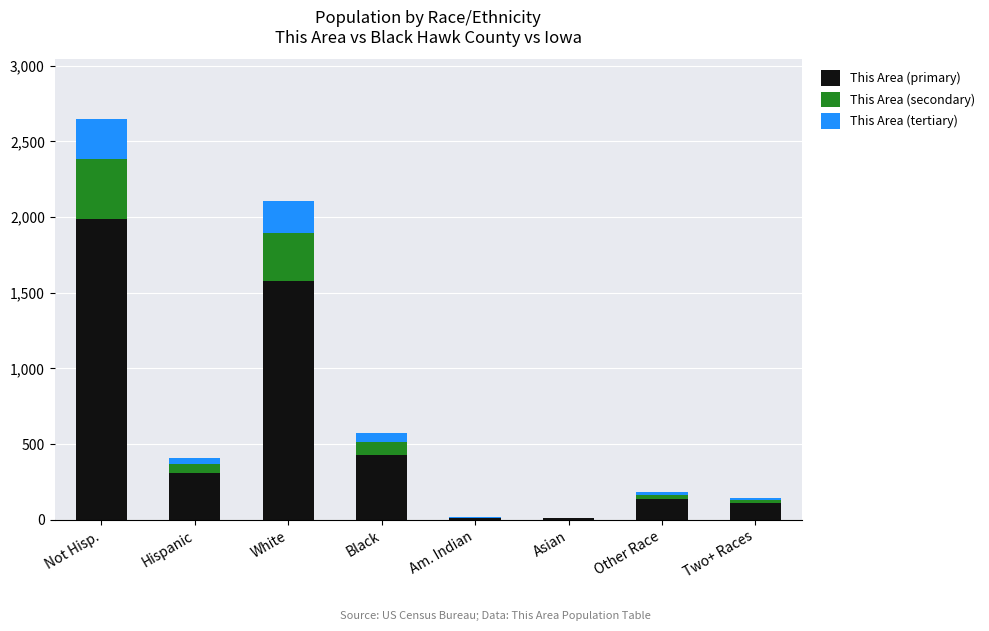

At which category is the sum across all series the highest?

Not Hisp.